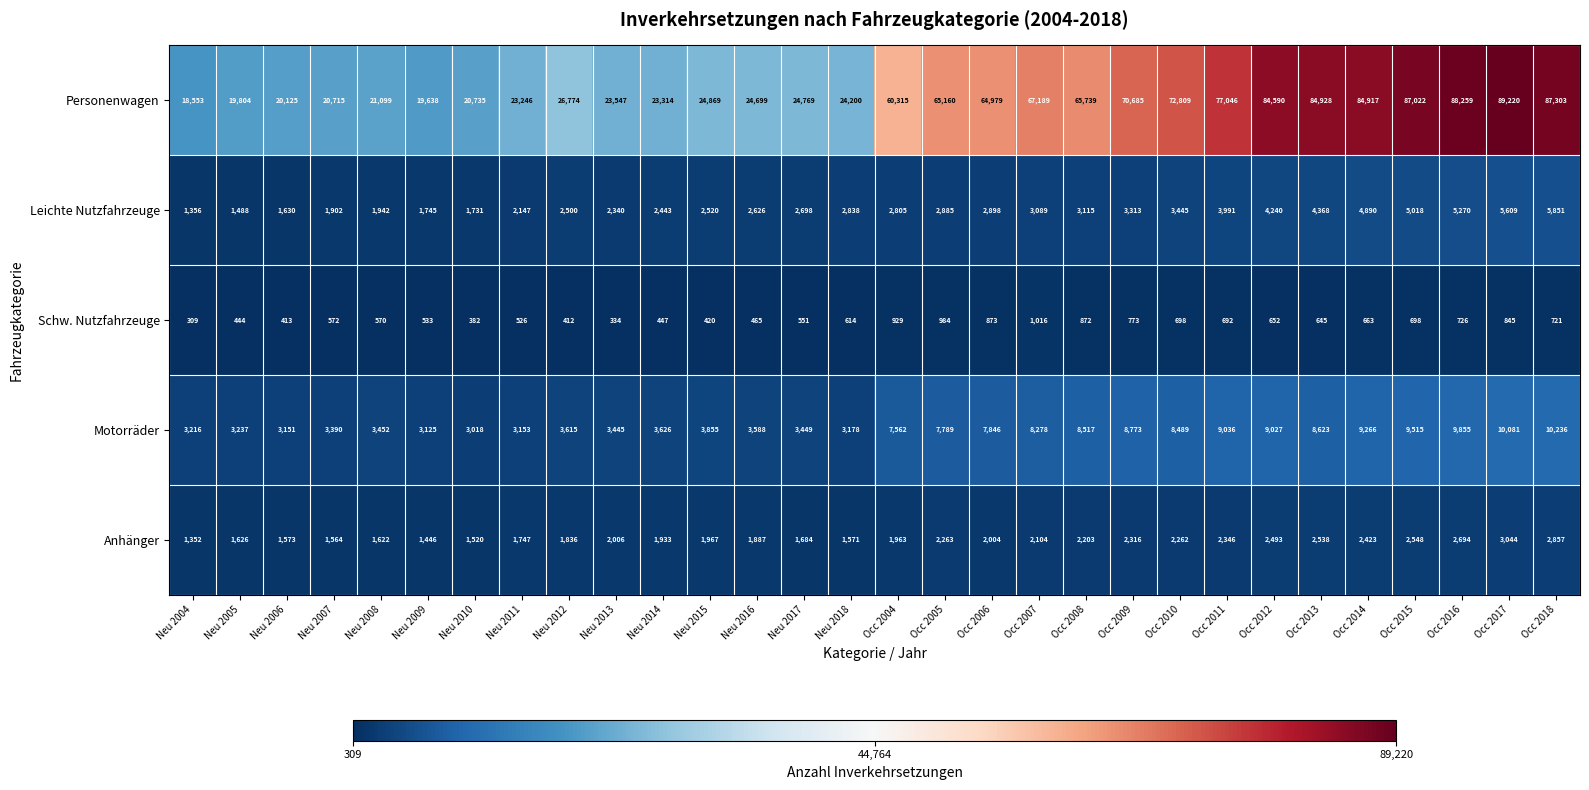

The value of Leichte Nutzfahrzeuge at Neu 2018 is 3775. True or false?

False